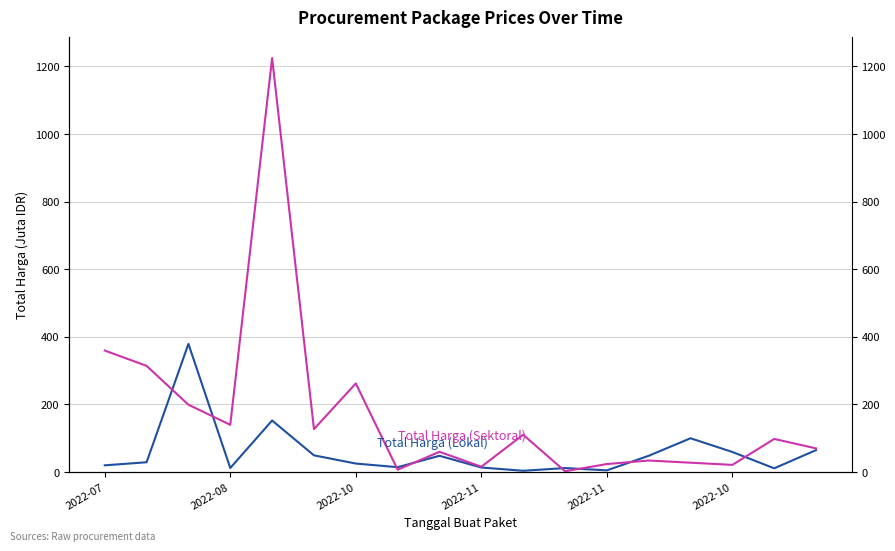

How many intersections are there between Total Harga (Lokal) and Total Harga (Sektoral)?

8